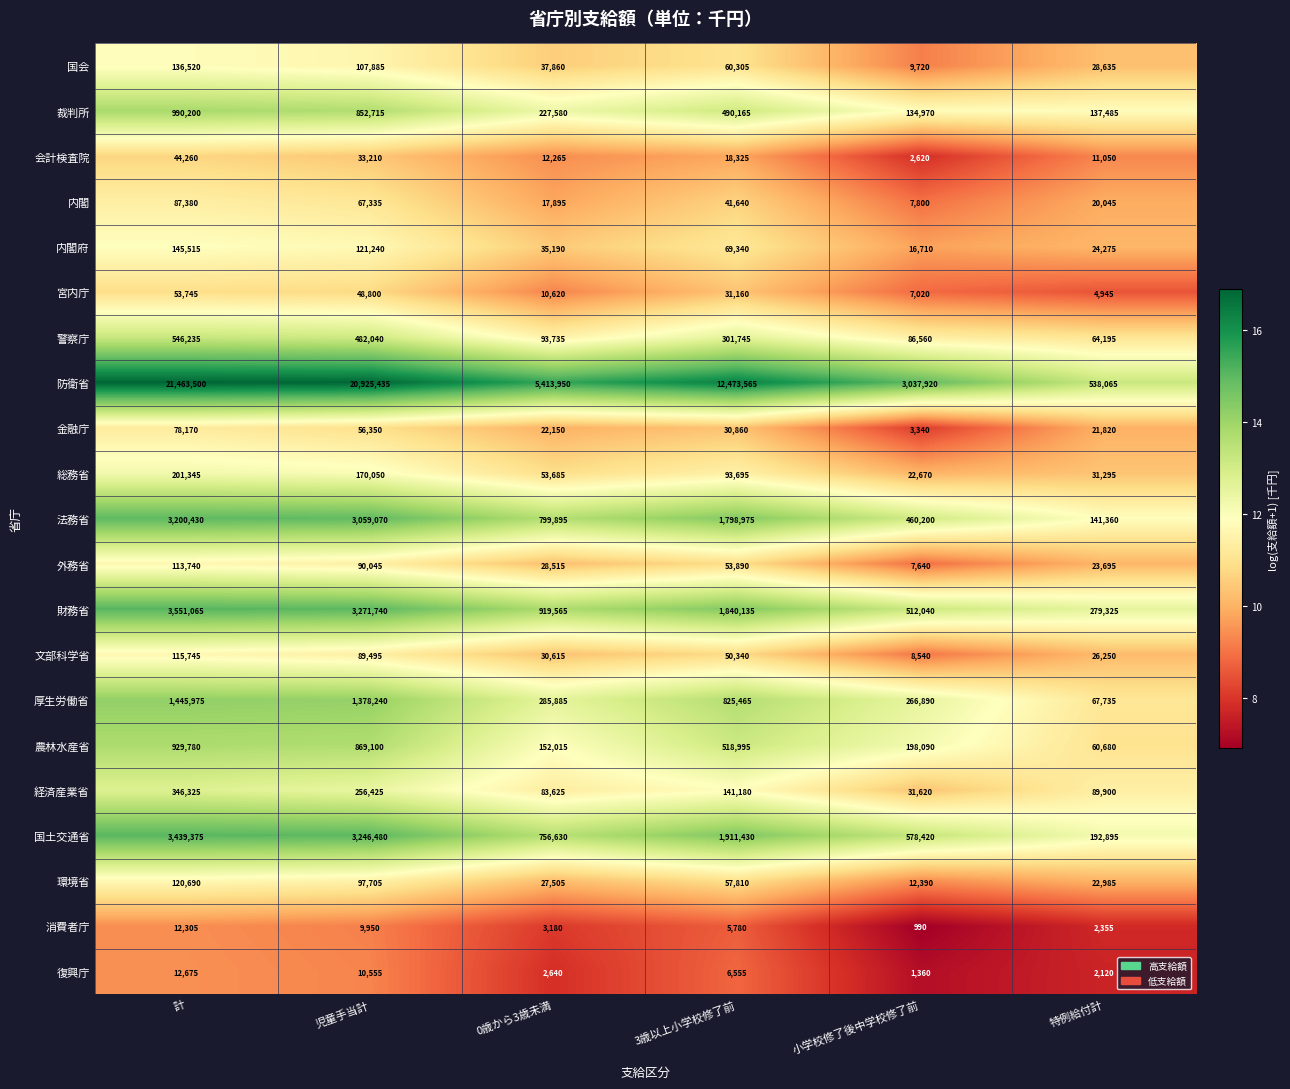

Which series changed the most between 0歳から3歳未満 and 3歳以上小学校修了前?

防衛省